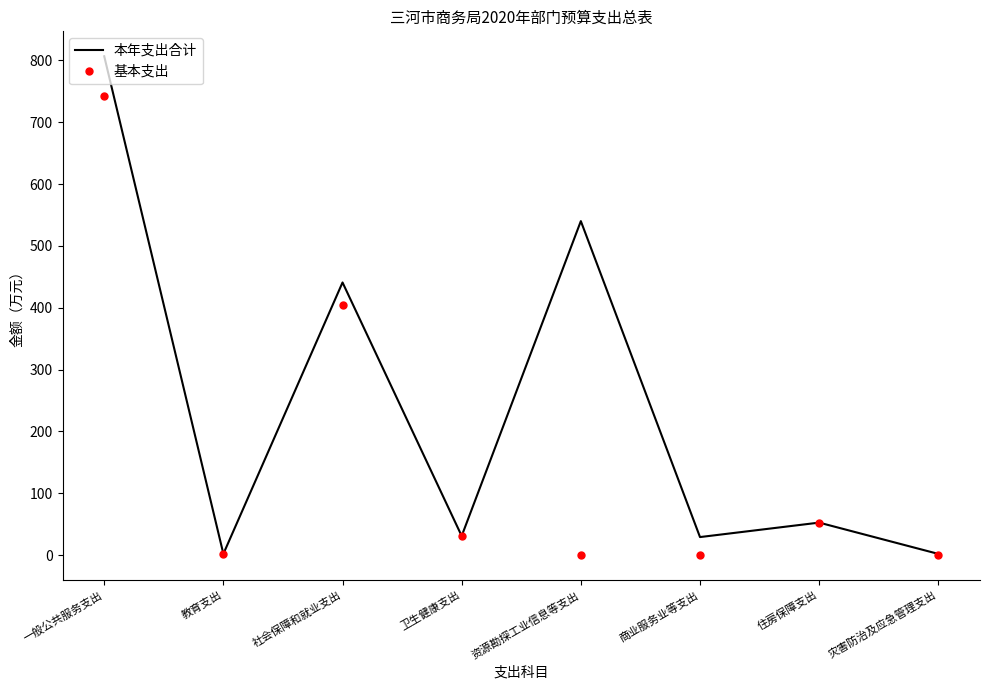

The 本年支出合计 series shows 31.0 at 卫生健康支出. True or false?

True